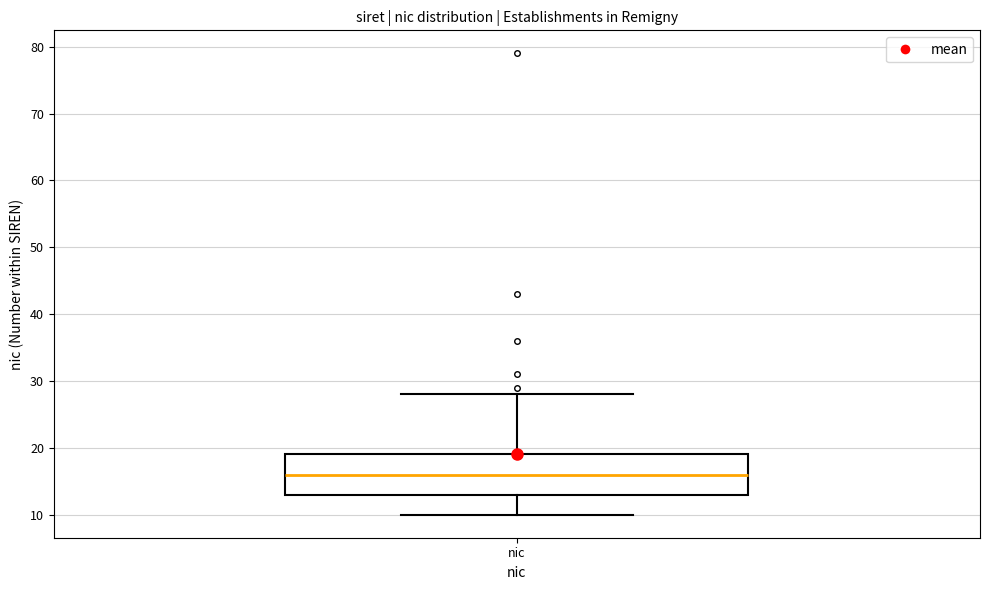

Transcribe this box plot: give where the median line is, the range the box spans, and where the two whiskers end, as read against the y-axis. The values are not printed on the chart, so give them approximately, as read against the axis.

median 16, box 13 to 19, whiskers 10 to 28